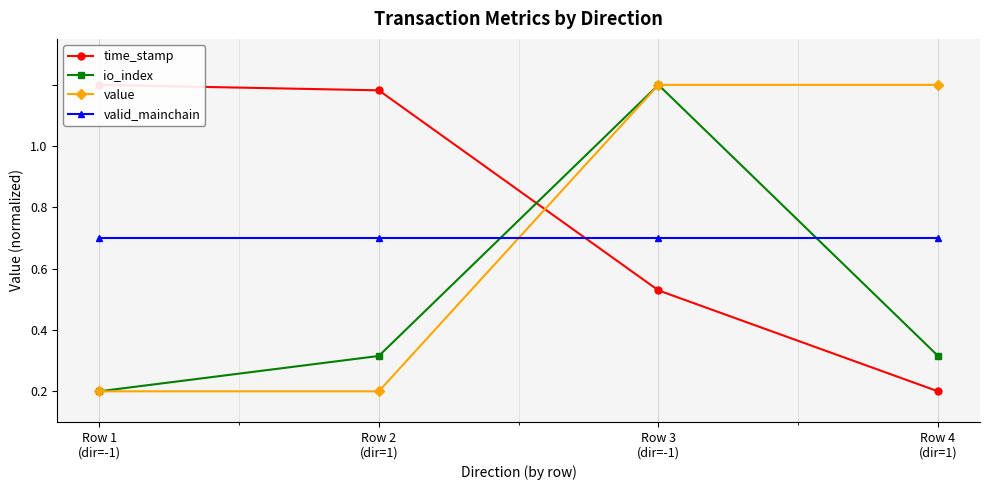

Which series has the widest spread of values?

time_stamp